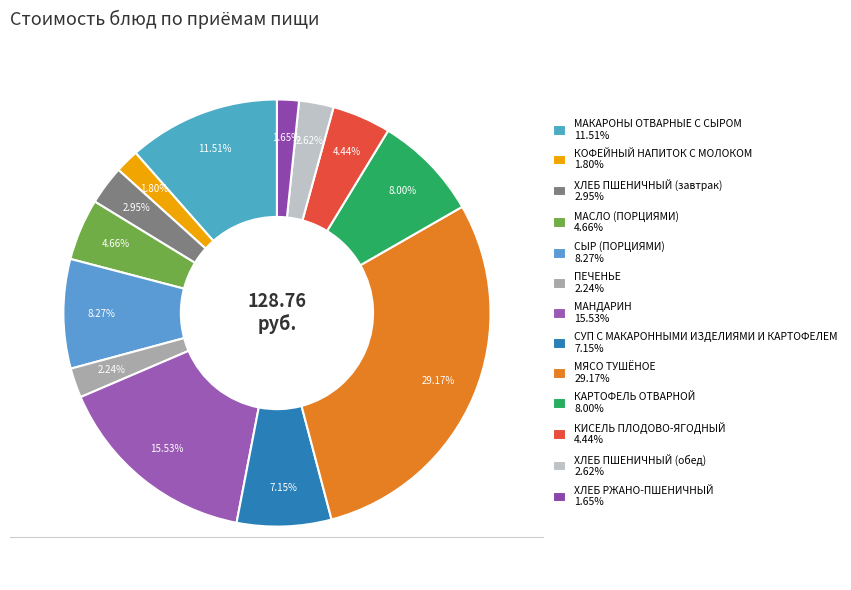

What percentage is the СЫР (ПОРЦИЯМИ) slice, to the nearest percent?

8%